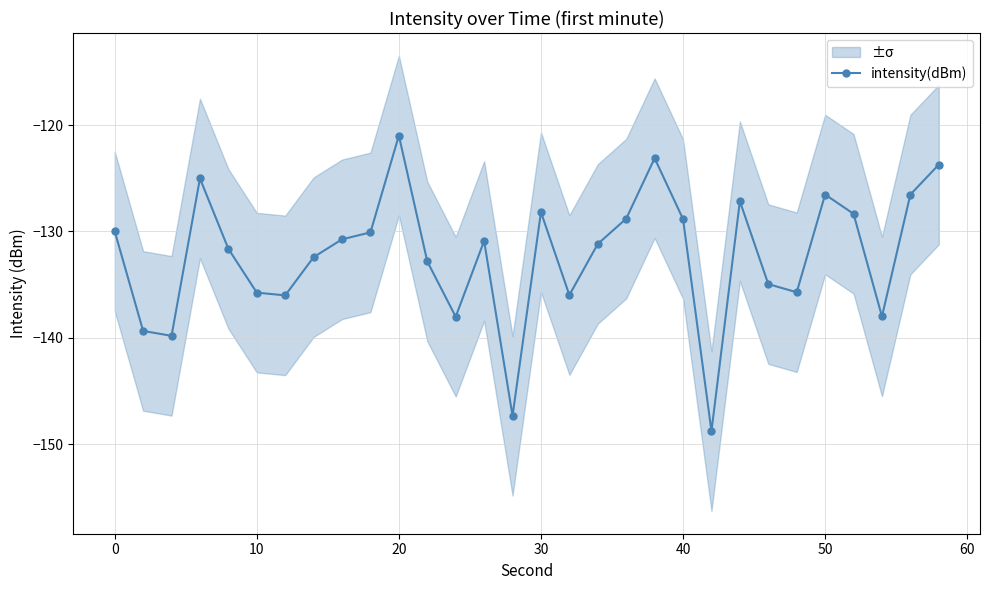

True or false: intensity(dBm) has more than 1 points higher than both neighbors.

True